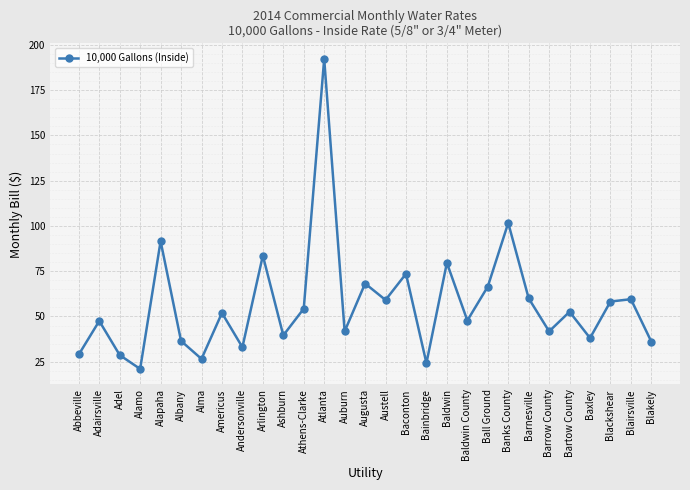

Where is the data nearest to the value 106?

Banks County